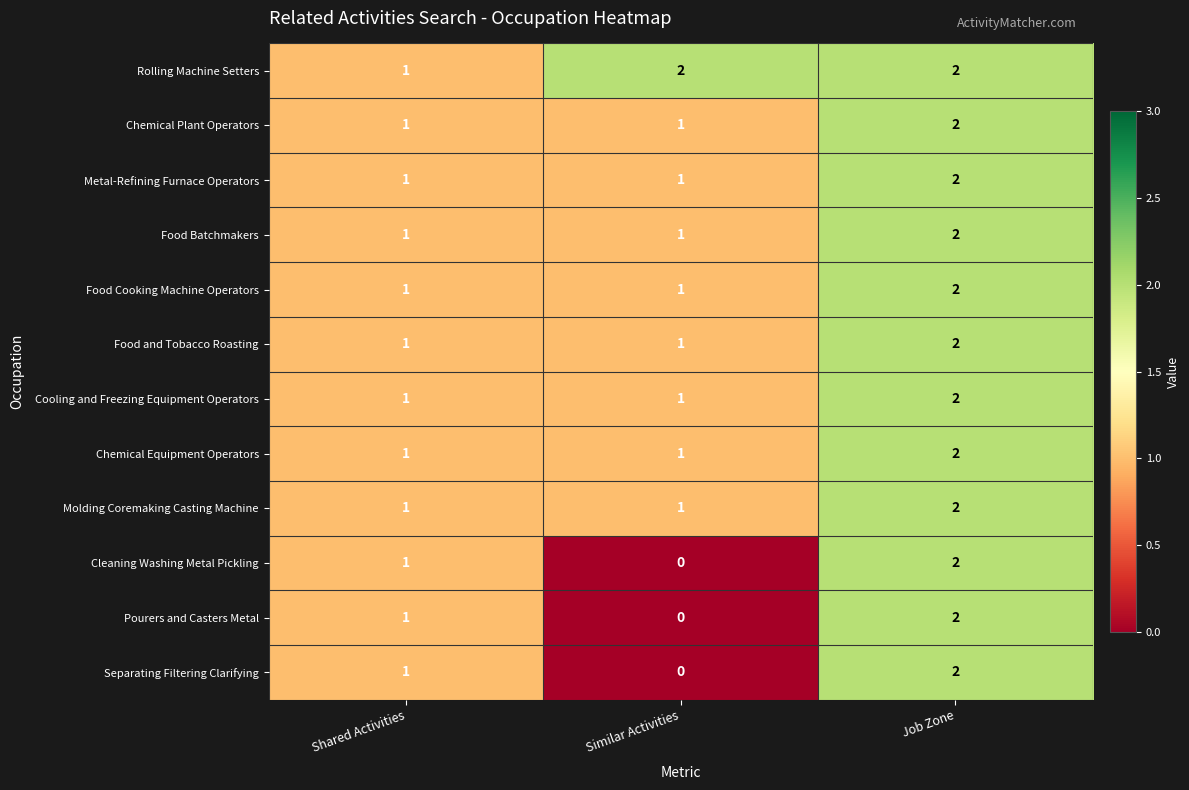

Is it true that Chemical Plant Operators equals 0 at Similar Activities?

False